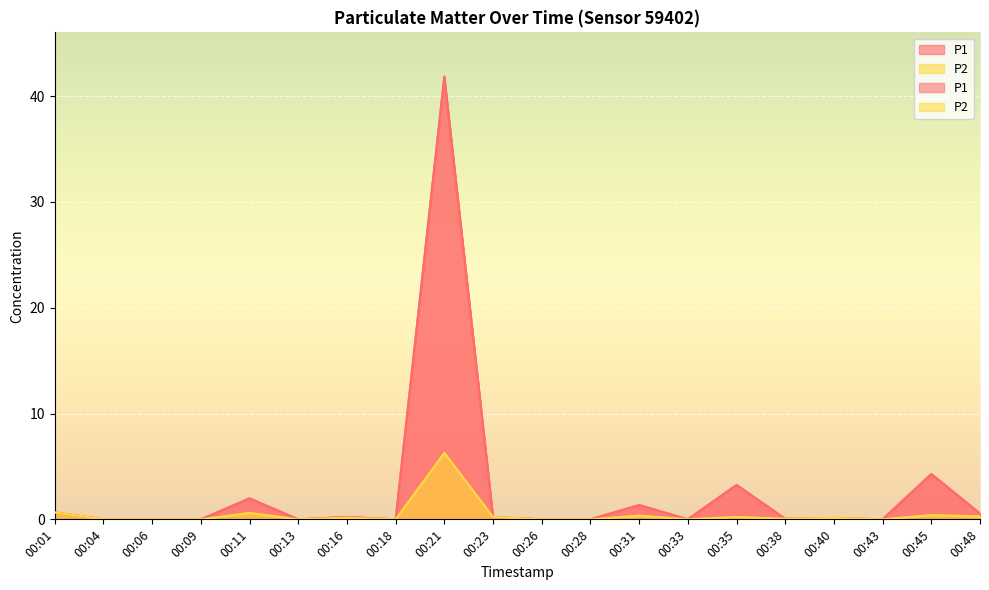

What is the difference between the P1 values at 00:18 and 00:01?

0.7